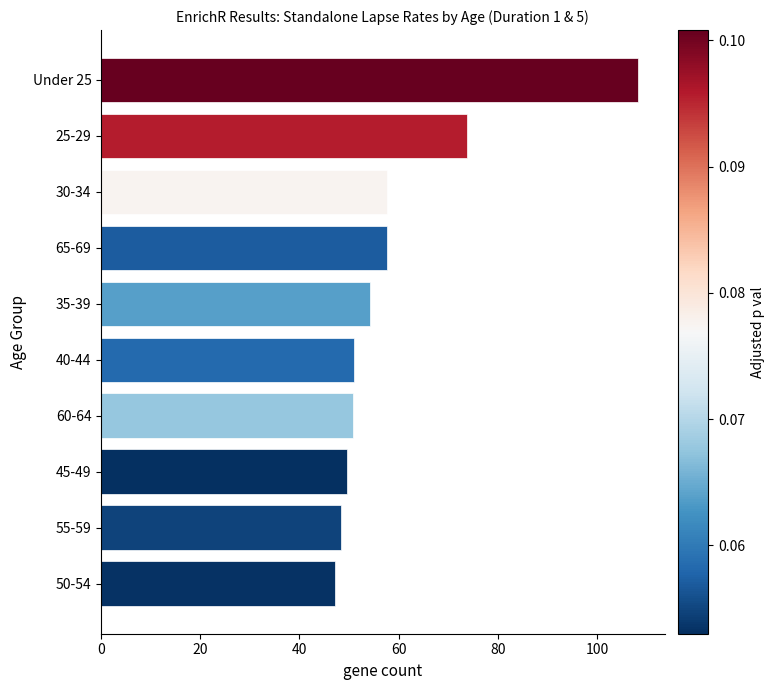

At which label is the value closest to 77?

25-29